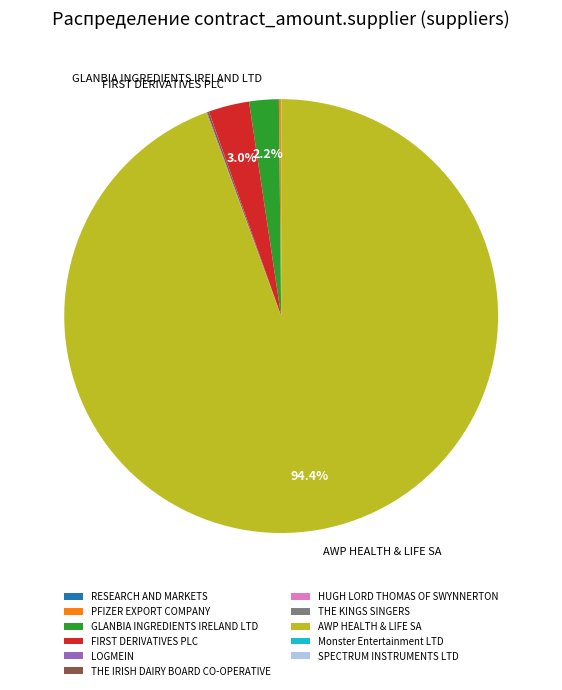

What is the largest slice in the pie chart?

AWP HEALTH & LIFE SA